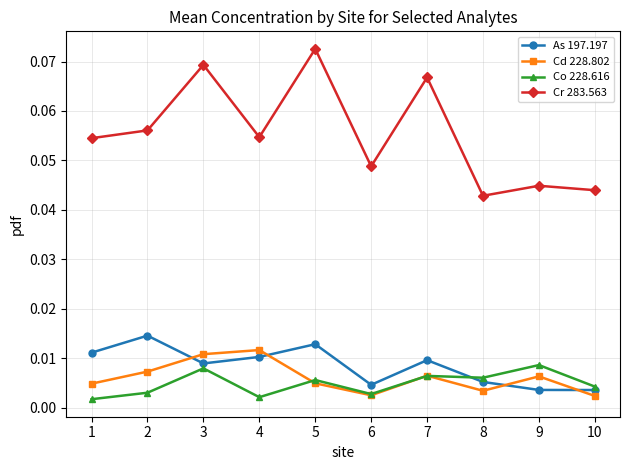

At which category does As 197.197 reach its first local peak?

2